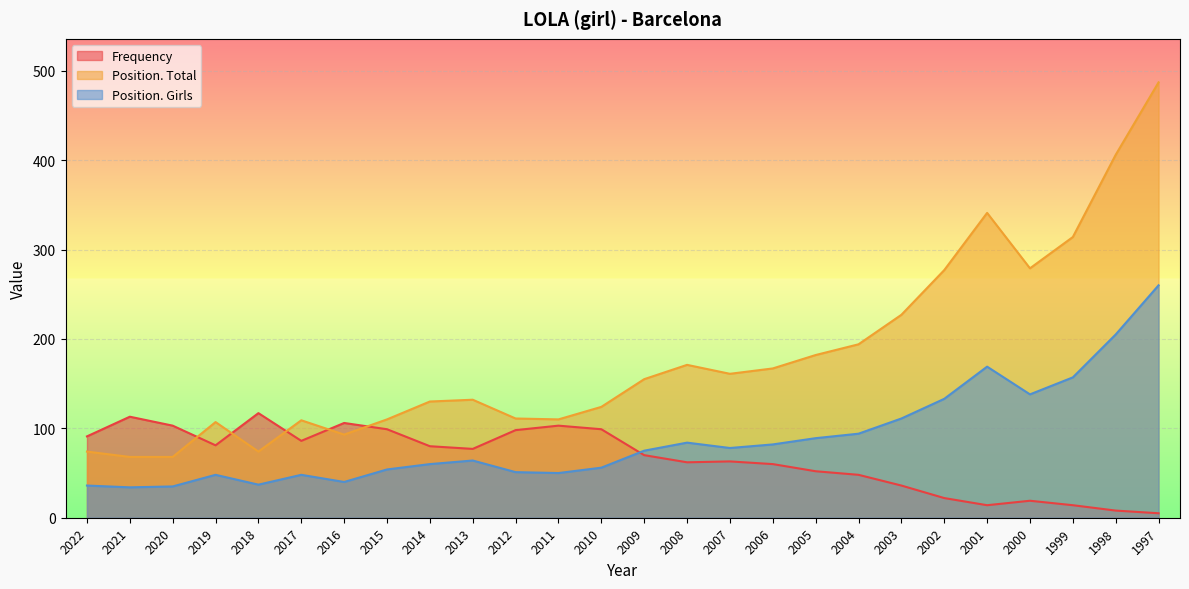

Rank the series by their maximum value, from lowest to highest.

Frequency, Position. Girls, Position. Total